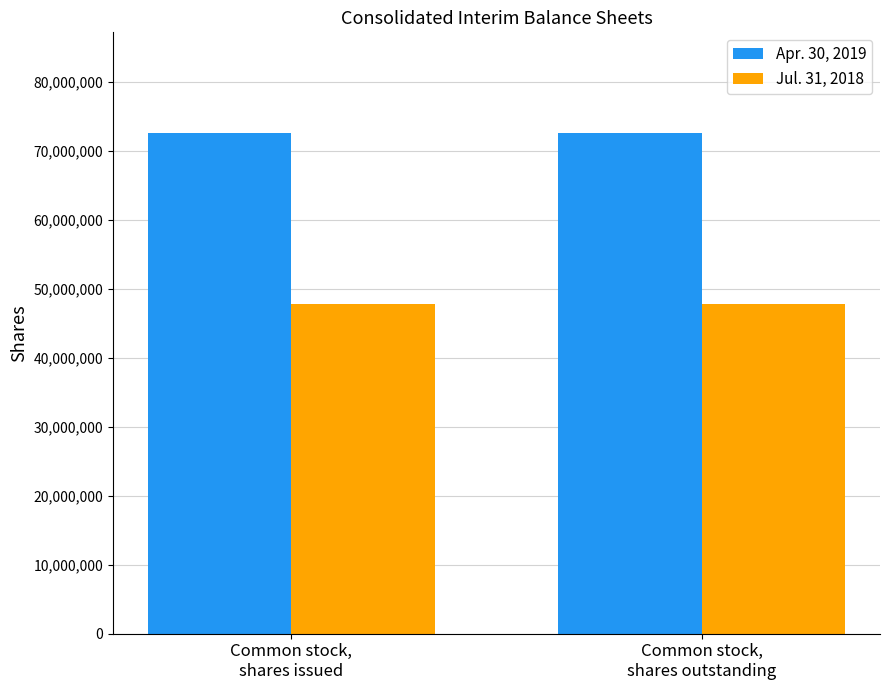

Is it true that Jul. 31, 2018 equals 47774817 at Common stock,
shares issued?

True